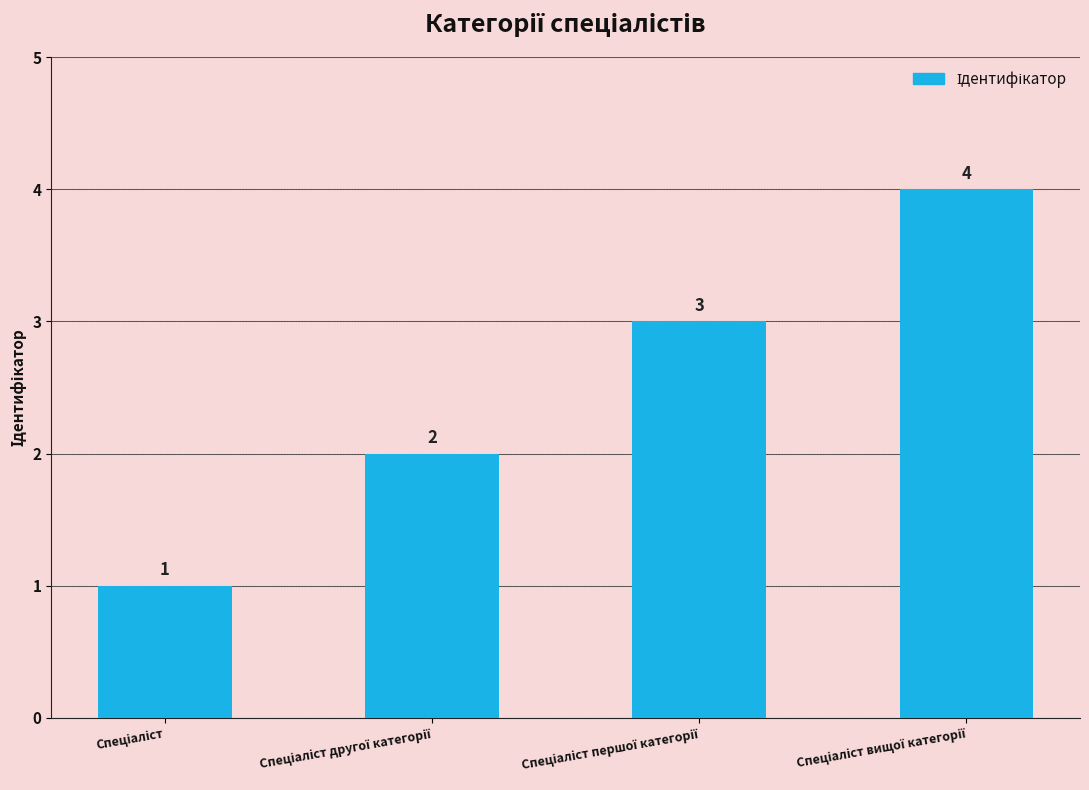

What is the sum of all values?

10